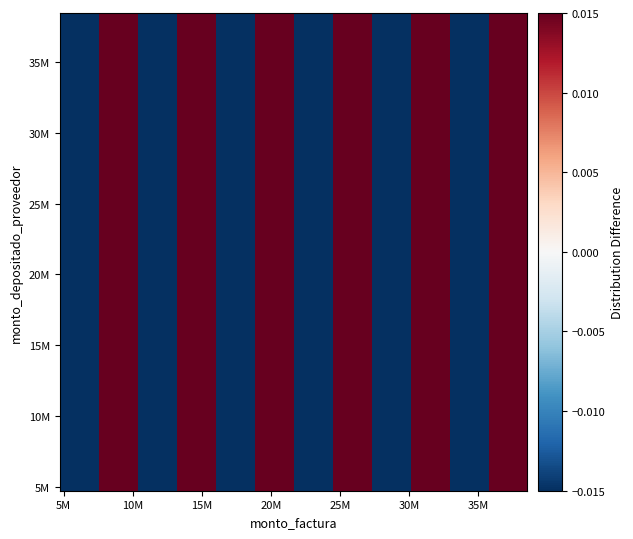

What is the maximum value shown in the chart?

0.2